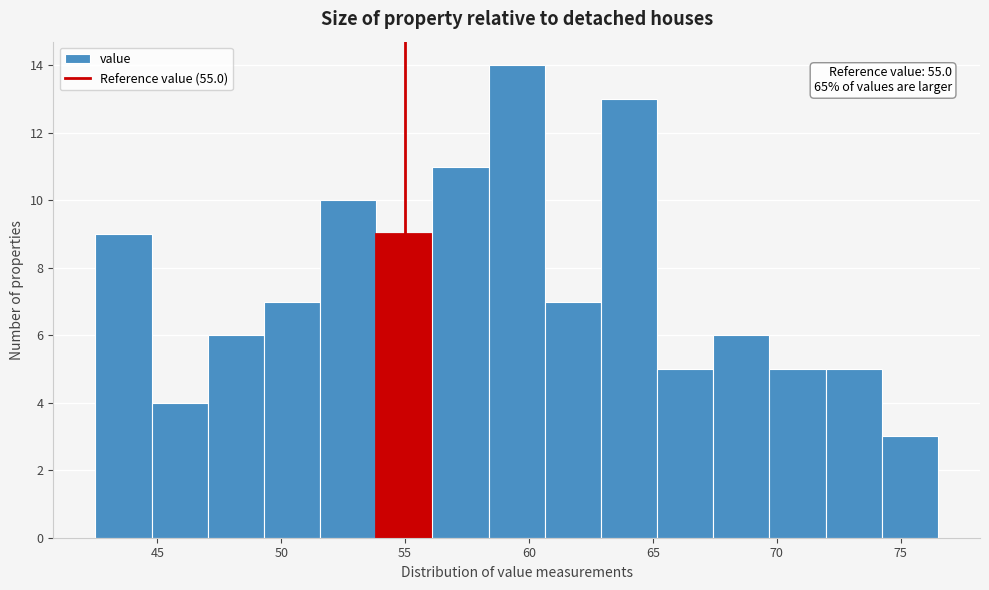

Over which range of the x-axis is the bar tallest?

58.5 to 60.5